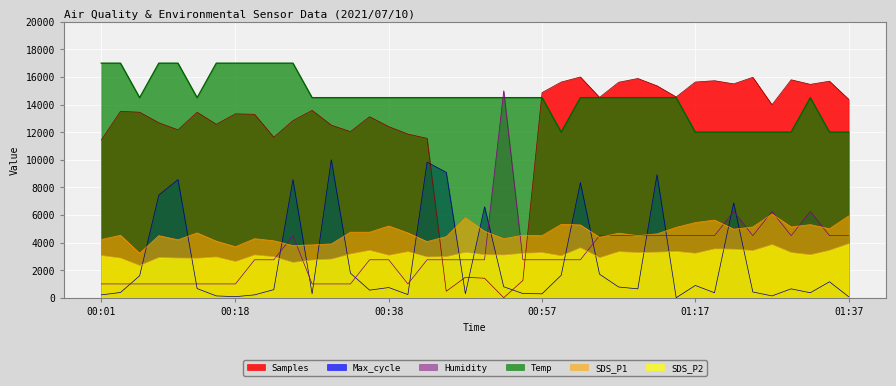

What position from the right is 01:32?

3